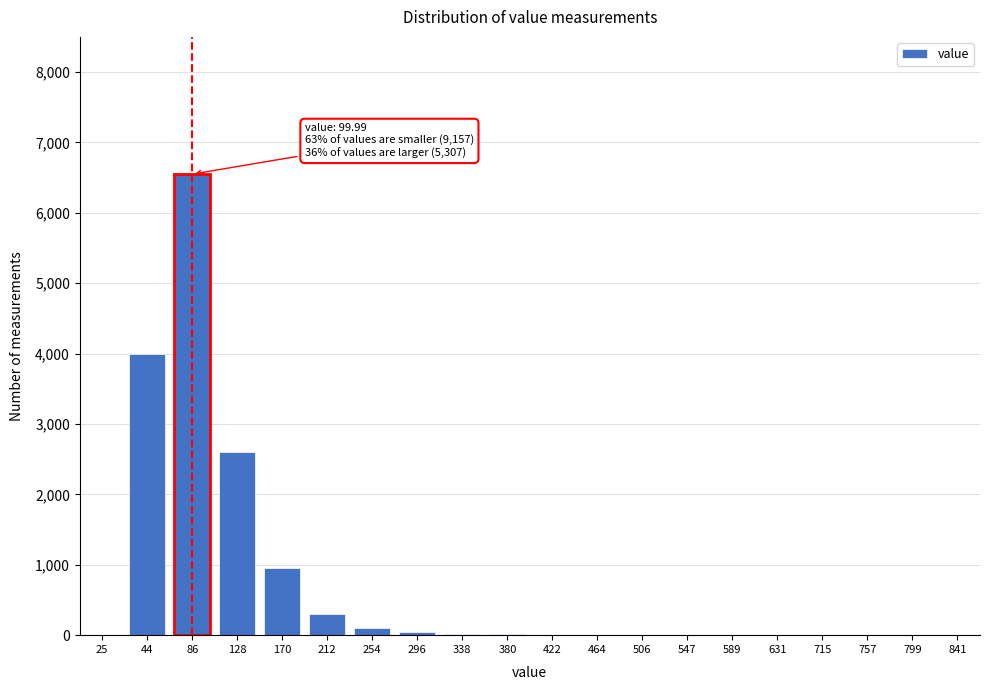

True or false: the data shows 0 at 841.

True